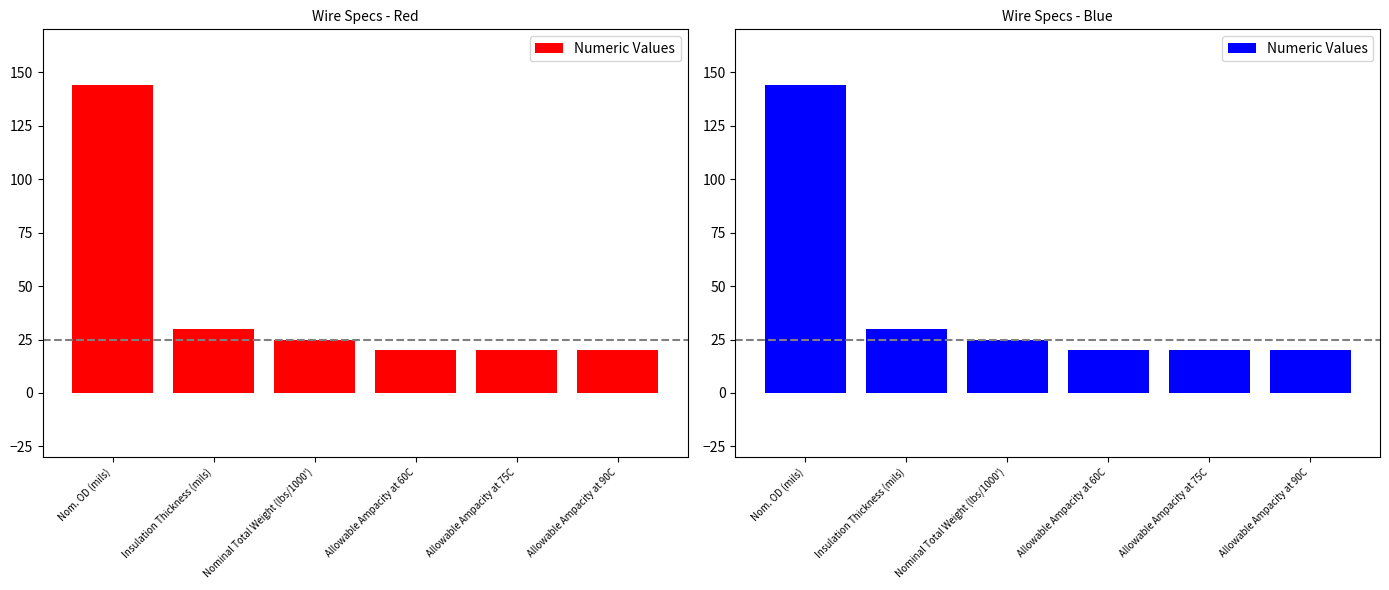

Which category has the highest value across all series?

Nom. OD (mils)